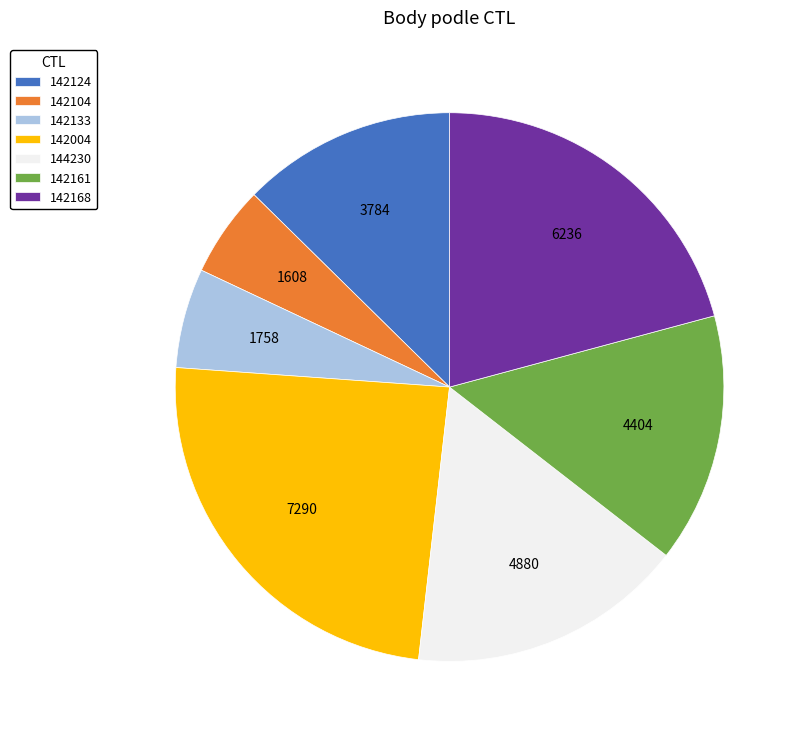

Count the number of slices in the pie.

7